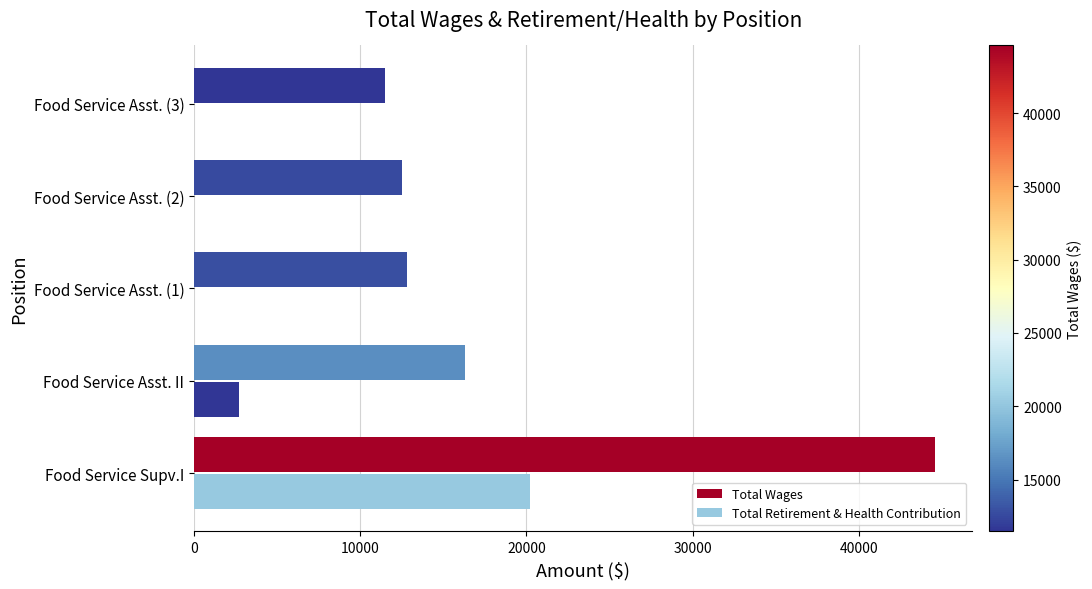

Count the number of data series in this chart.

2